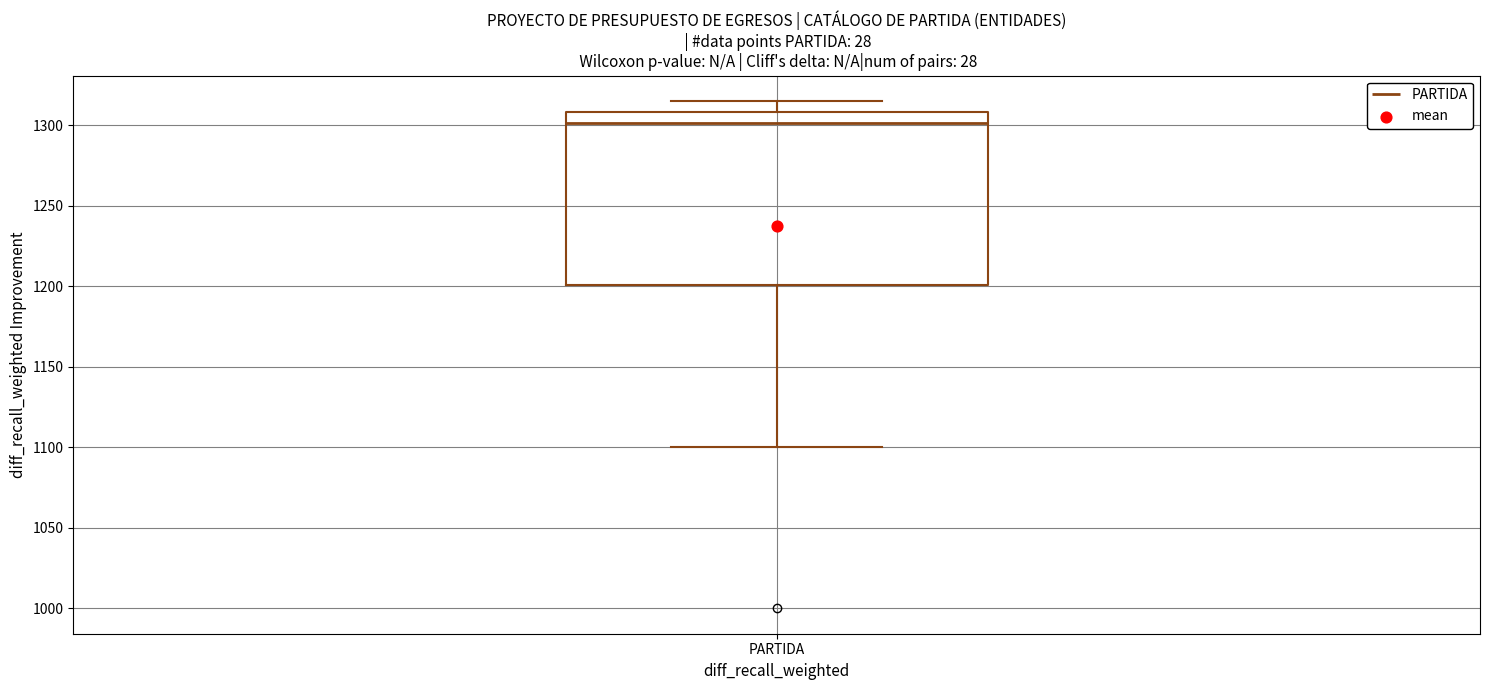

Read this box plot against the y-axis: the position of the median line, the range covered by the box, and the ends of both whiskers. The values are not printed on the chart, so give them approximately, as read against the axis.

median 1300, box 1200 to 1310, whiskers 1100 to 1315